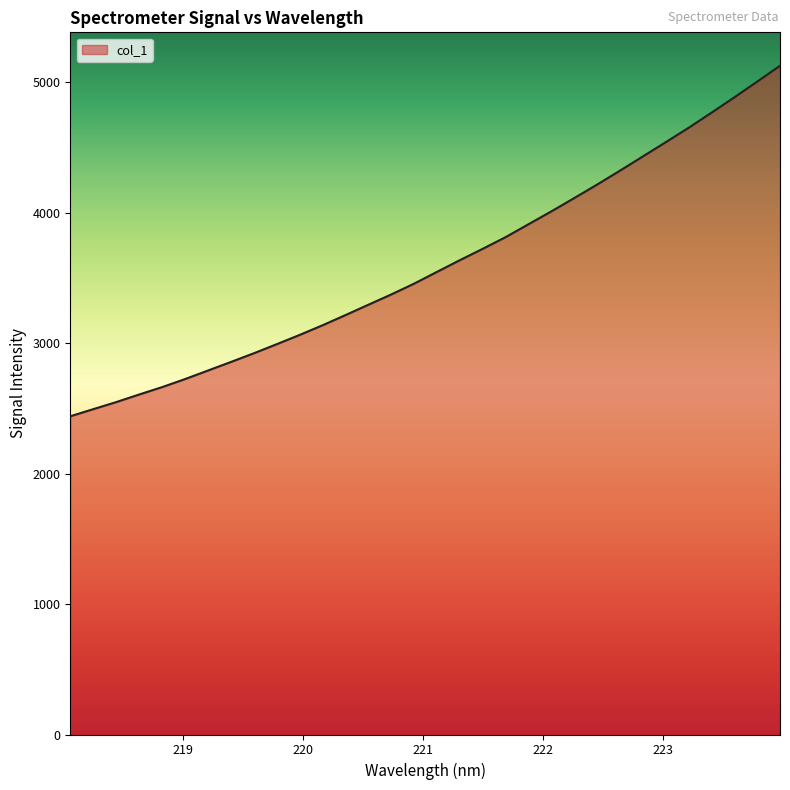

What is the greatest value displayed?

5127.1